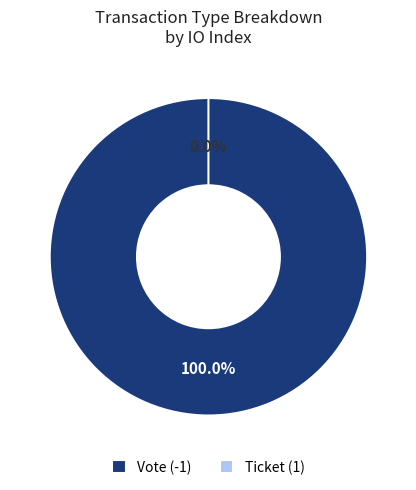

What is the total percentage of Vote (-1) and Ticket (1)?

100.0%